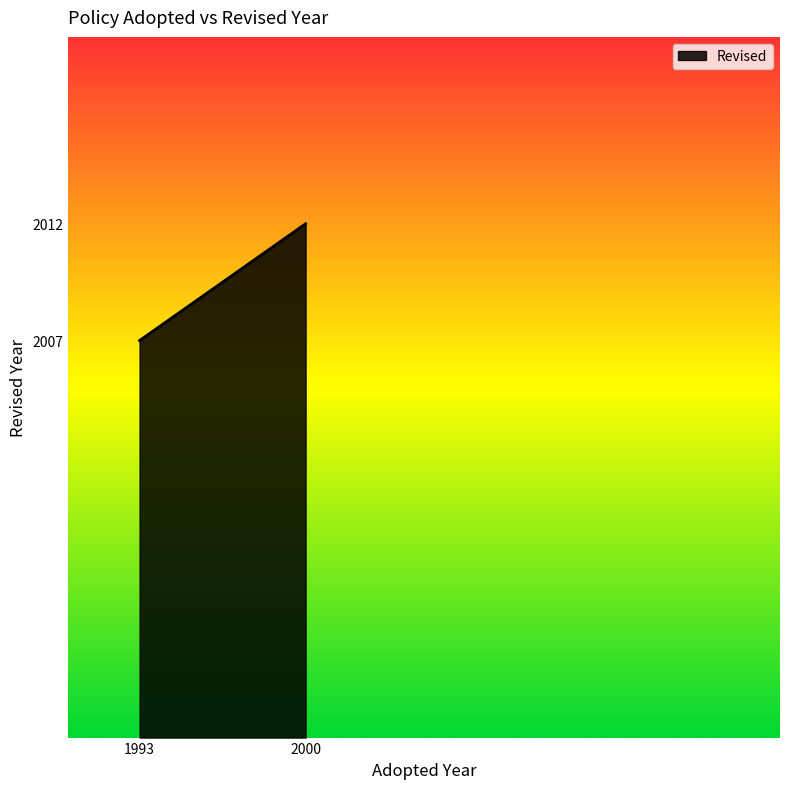

Reading left to right, what are all the values shown in this chart?

1993=2007	2000=2012